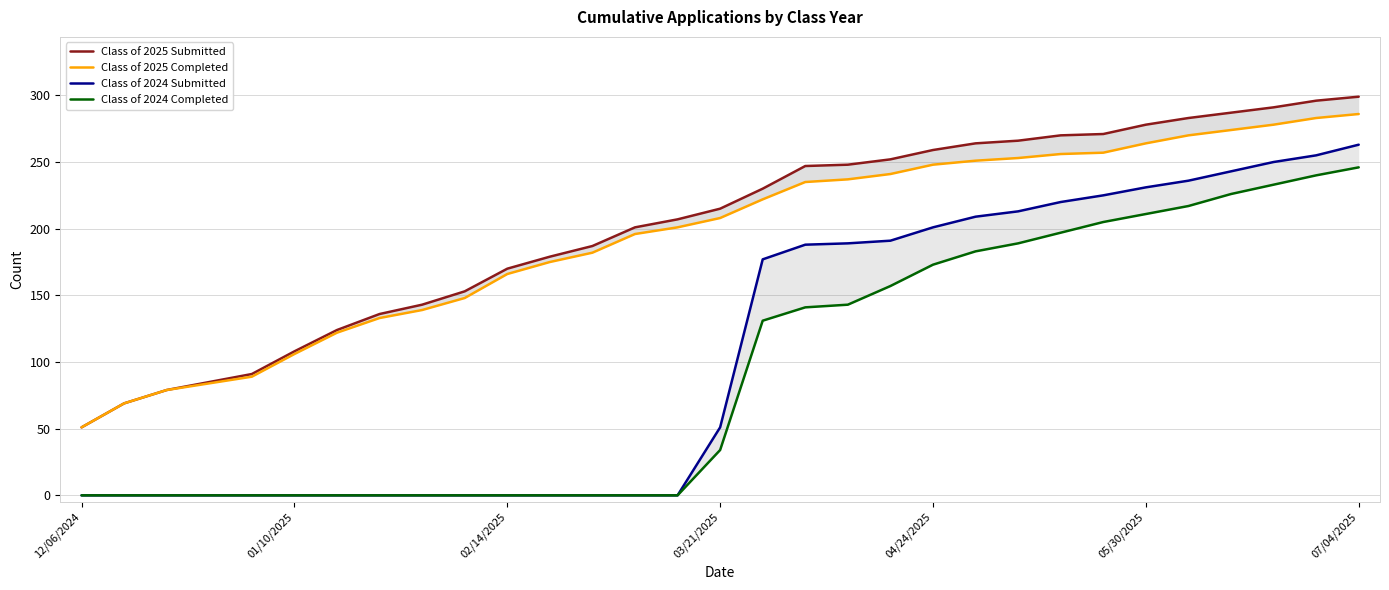

The value of Class of 2024 Completed at 12/06/2024 is -124. True or false?

False